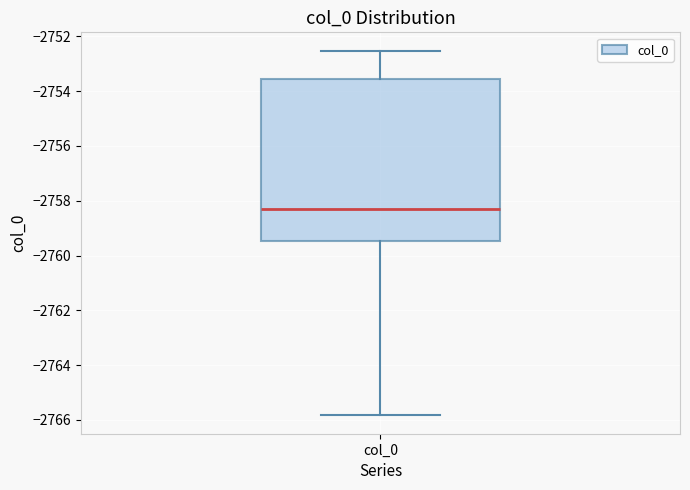

Transcribe this box plot: give where the median line is, the range the box spans, and where the two whiskers end, as read against the y-axis. The values are not printed on the chart, so give them approximately, as read against the axis.

median -2758.4, box -2759.4 to -2753.6, whiskers -2765.8 to -2752.6